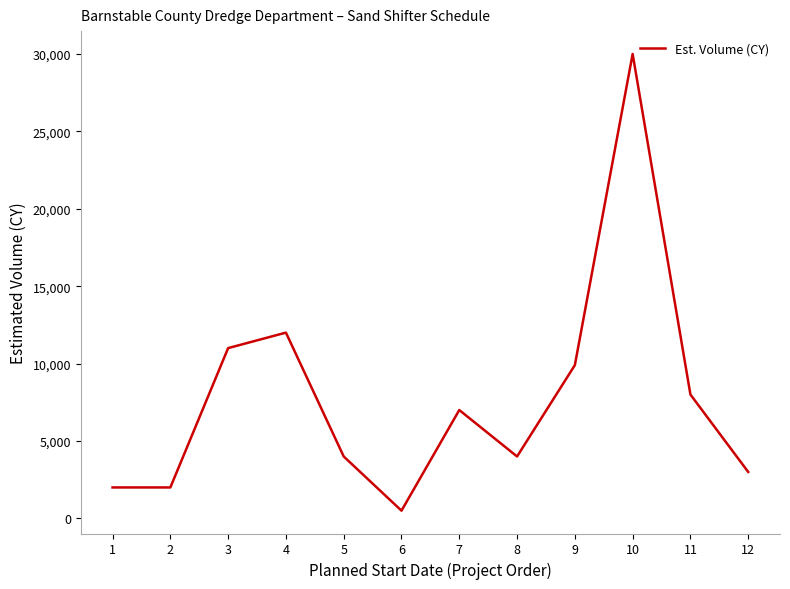

What is the change in value from 2 to 11?

+6000